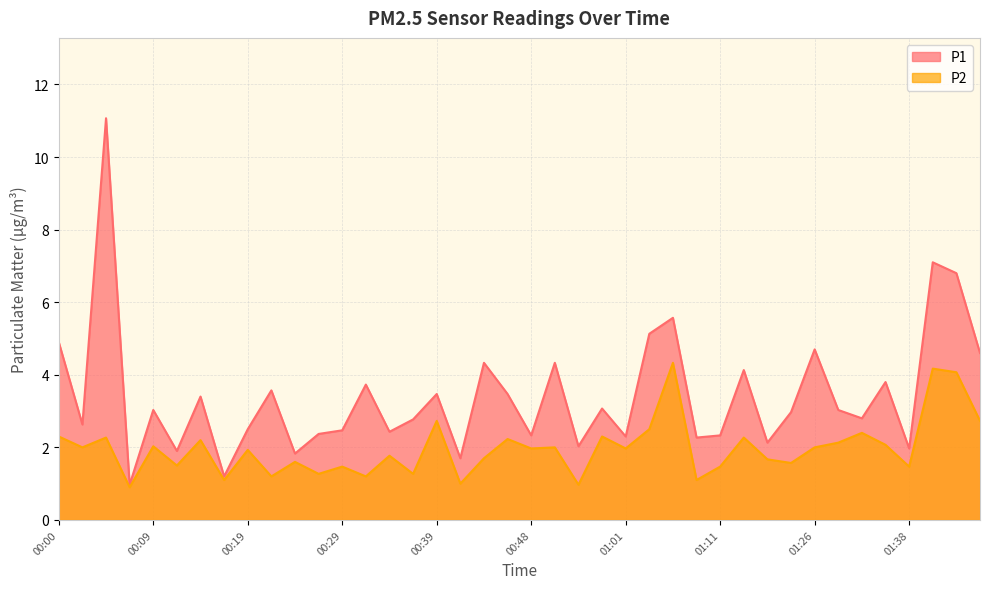

Does the chart display data point markers on the line(s)?

No